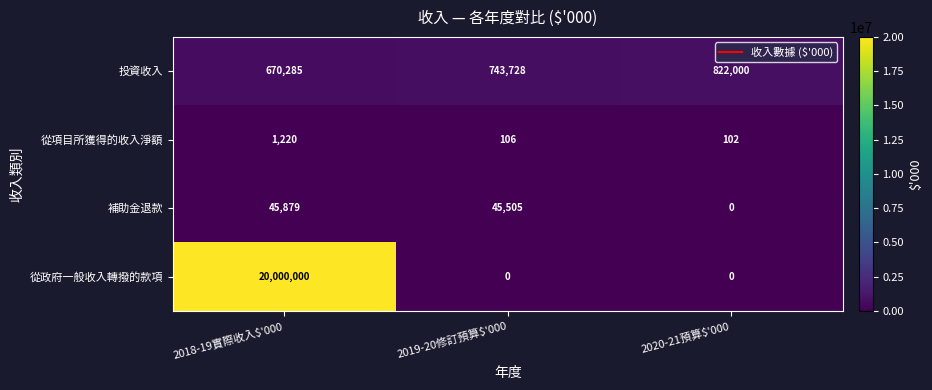

The 從項目所獲得的收入淨額 series shows 1220 at 2018-19實際收入$'000. True or false?

True